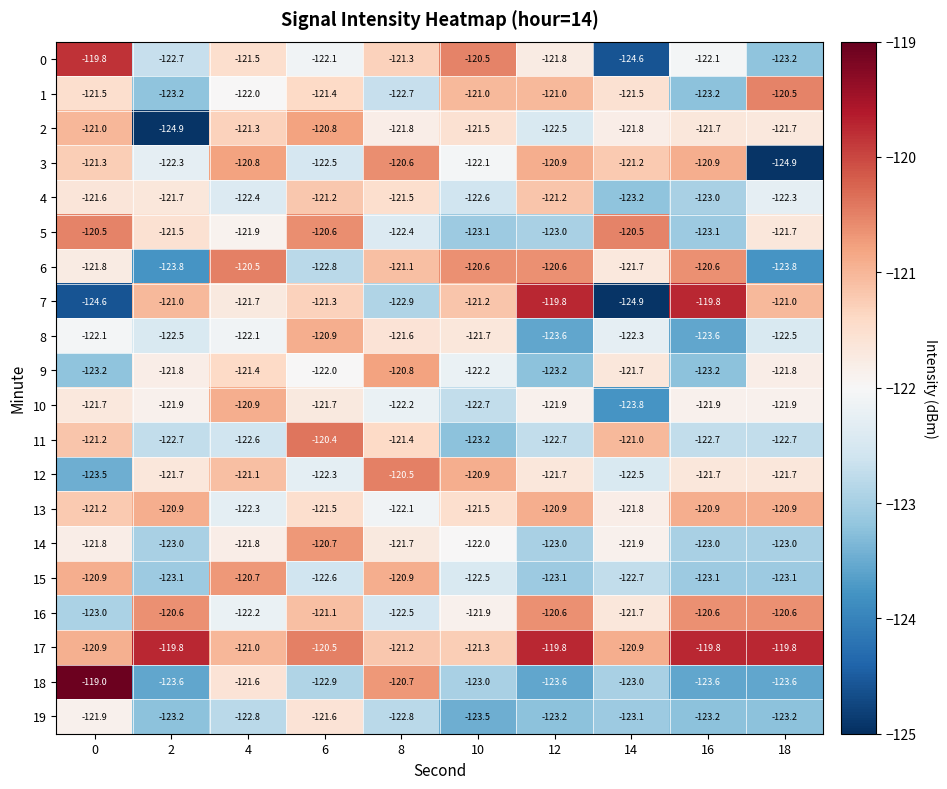

Which series has the largest range (max minus min)?

7